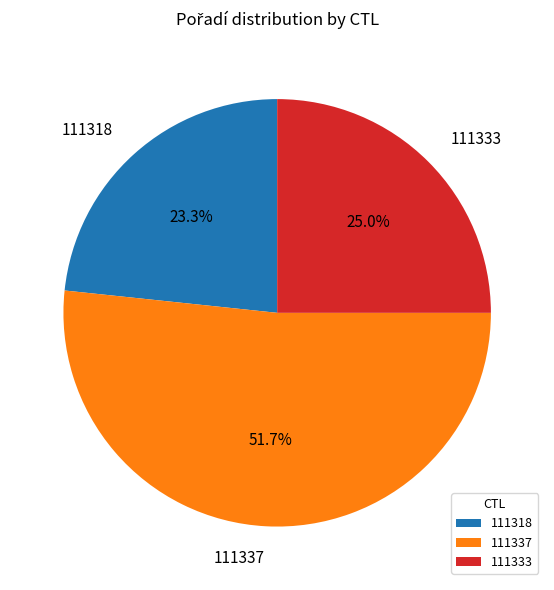

What percentage is the 111318 slice, to the nearest percent?

23%